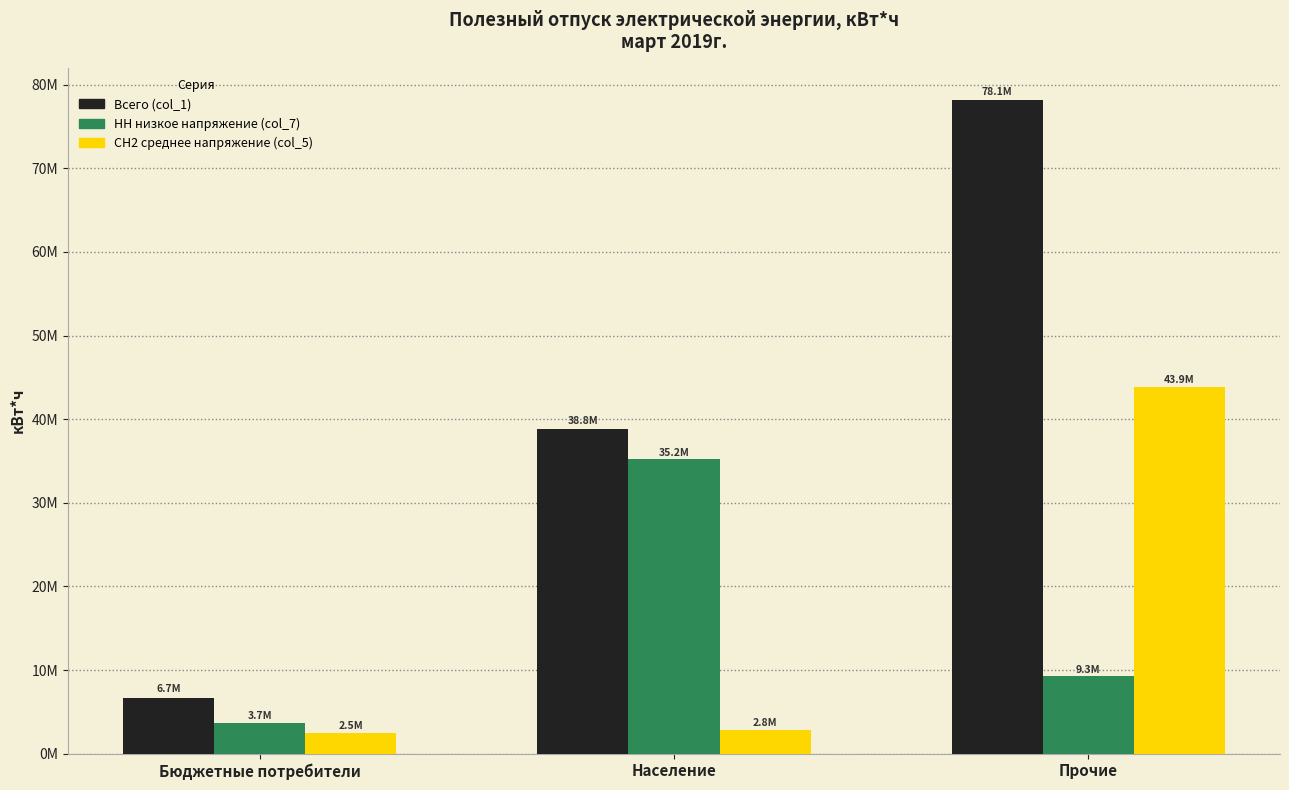

Reading left to right, list all the values displayed in this chart.

Всего (col_1): 6726015	38772899	78134498
НН низкое напряжение (col_7): 3686967	35227702	9296136
СН2 среднее напряжение (col_5): 2494666	2837664	43850779